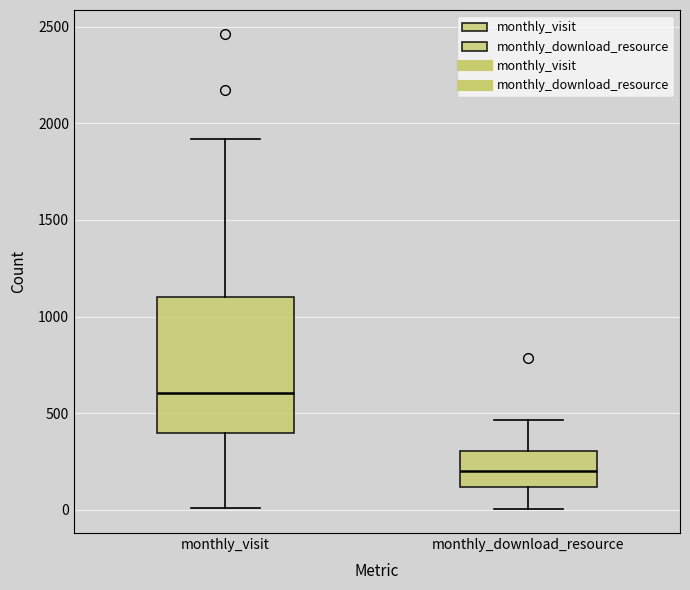

Which box has the lowest median line?

monthly_download_resource